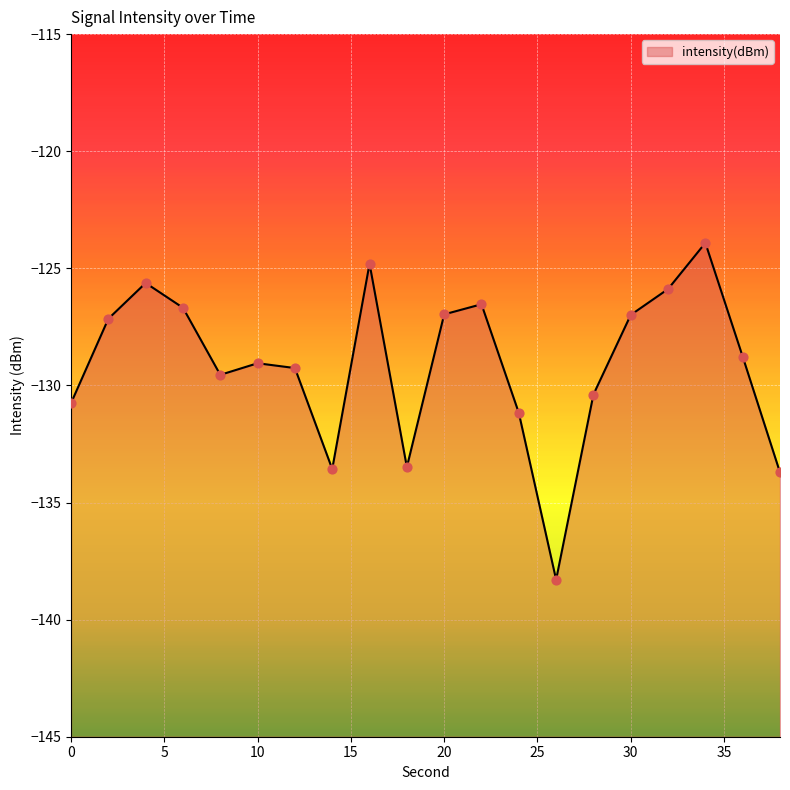

What is the change in value from 6 to 22?

+0.2